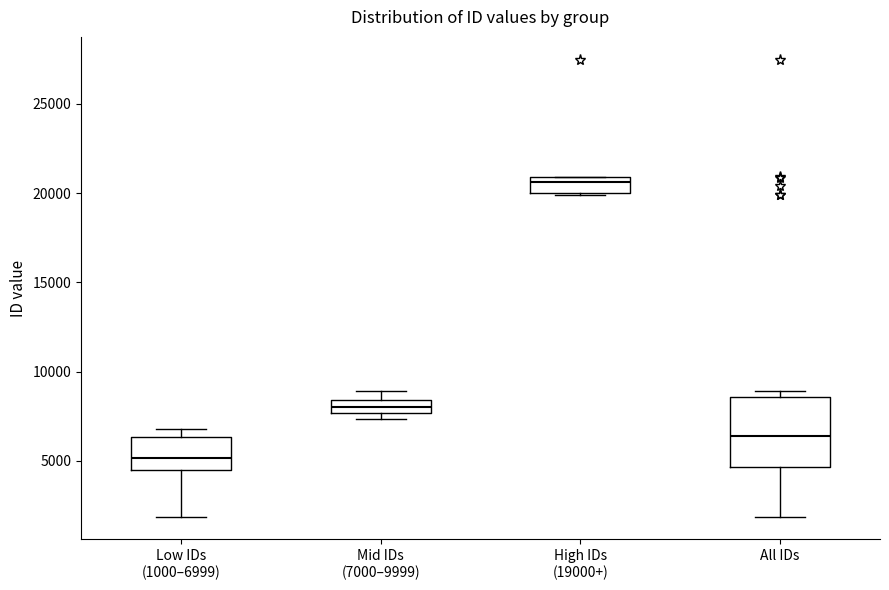

Which box is the tallest, from its lower edge to its upper edge?

All IDs